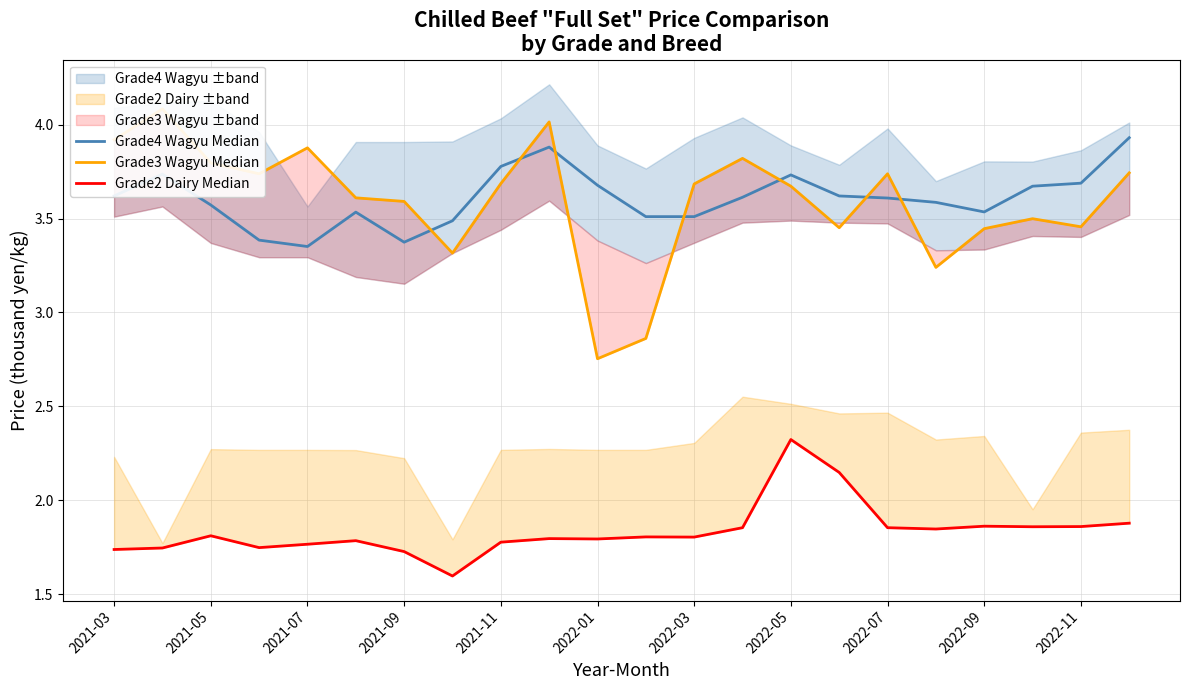

What is the smallest value displayed?

1.6